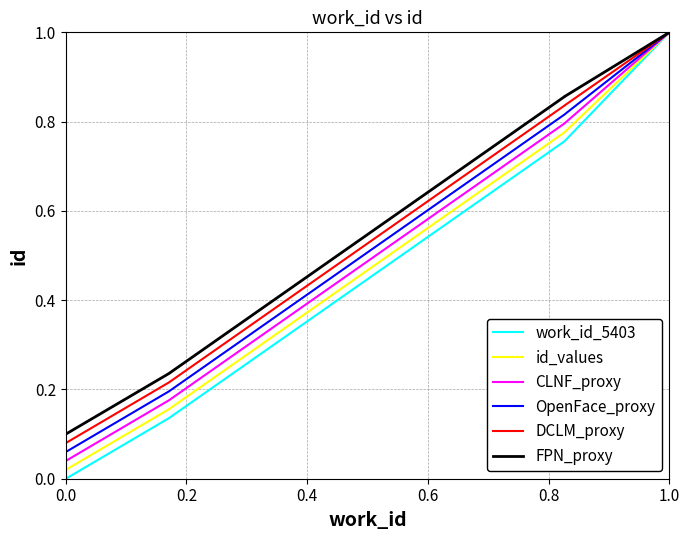

True or false: FPN_proxy and CLNF_proxy intersect in this chart.

False